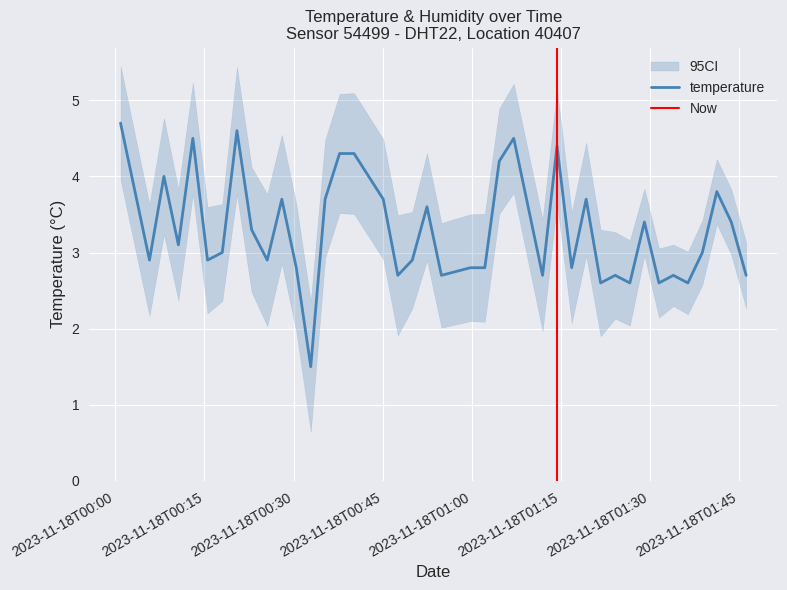

How many data points are less than 3?

19